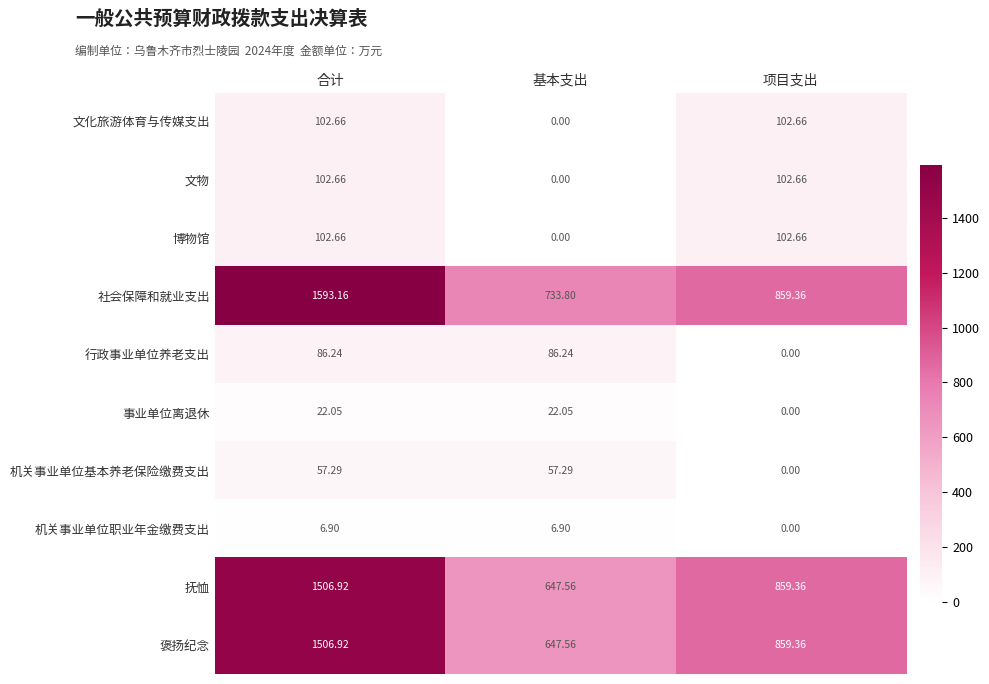

Which series has the largest total across all categories?

社会保障和就业支出